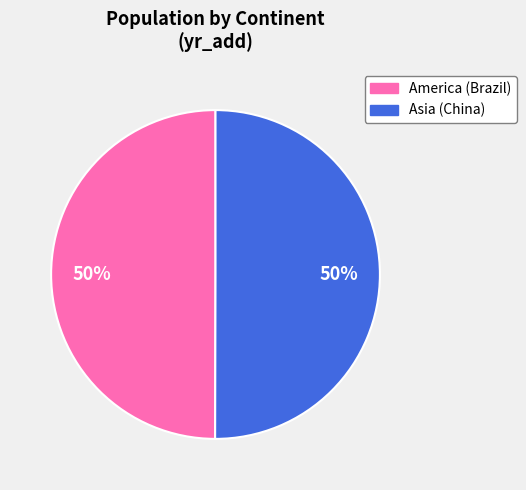

Is it true that America is 50% of the pie?

True